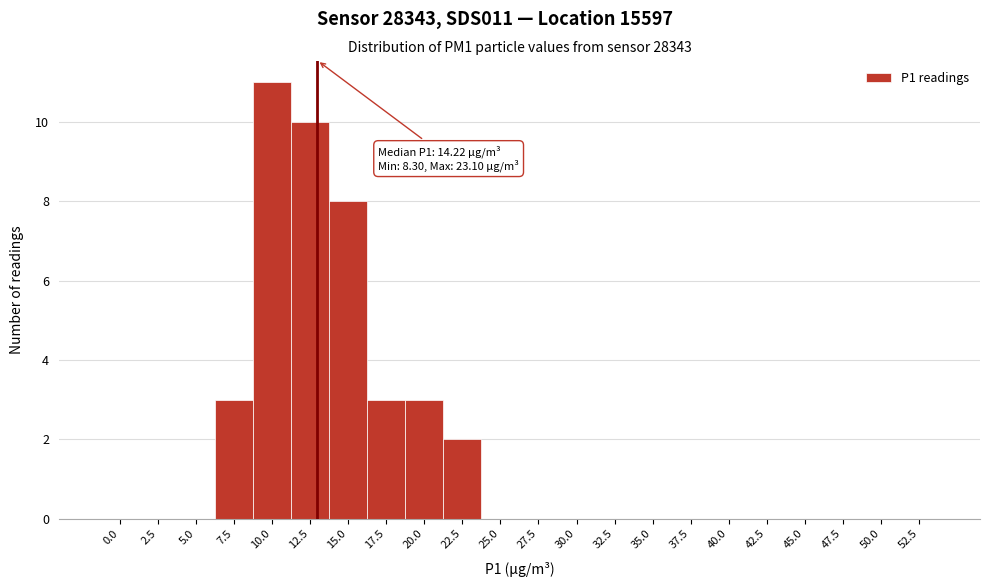

Reading right to left, extract all data points from this chart.

52.5=0	50.0=0	47.5=0	45.0=0	42.5=0	40.0=0	37.5=0	35.0=0	32.5=0	30.0=0	27.5=0	25.0=0	22.5=2	20.0=3	17.5=3	15.0=8	12.5=10	10.0=11	7.5=3	5.0=0	2.5=0	0.0=0